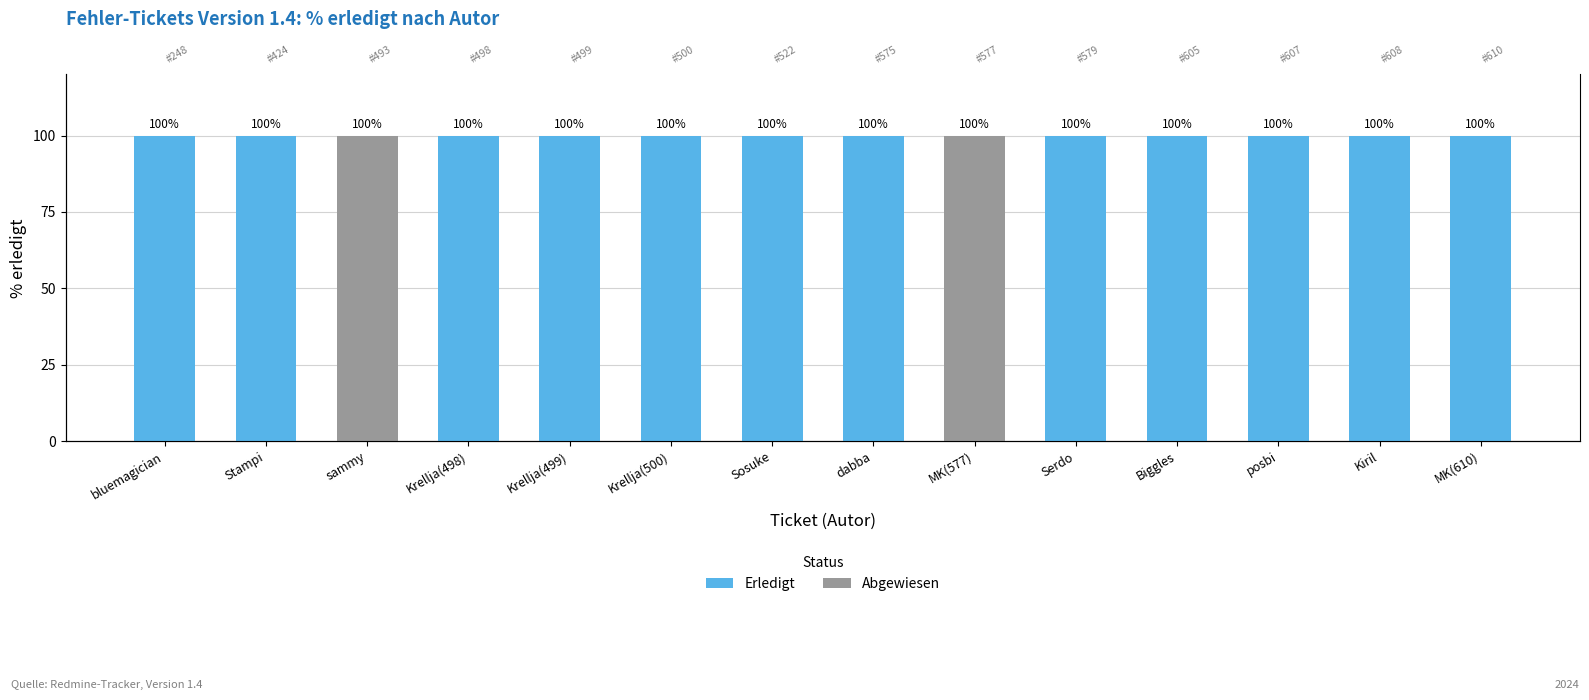

At how many categories does at least one series exceed 77?

14